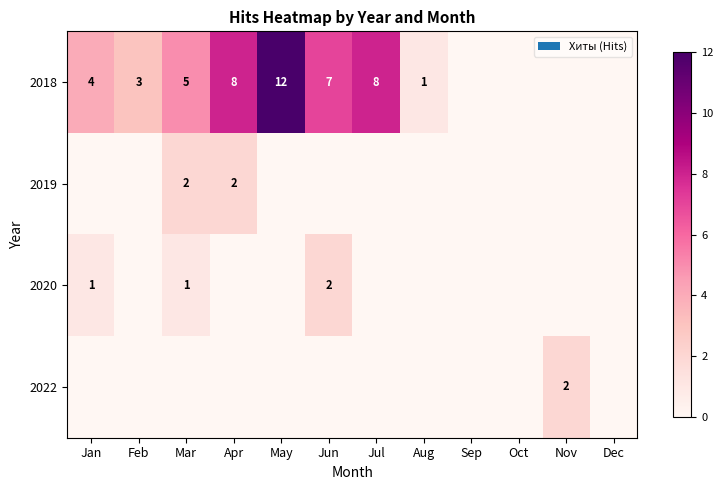

True or false: 2018 has a value of 6 at May.

False